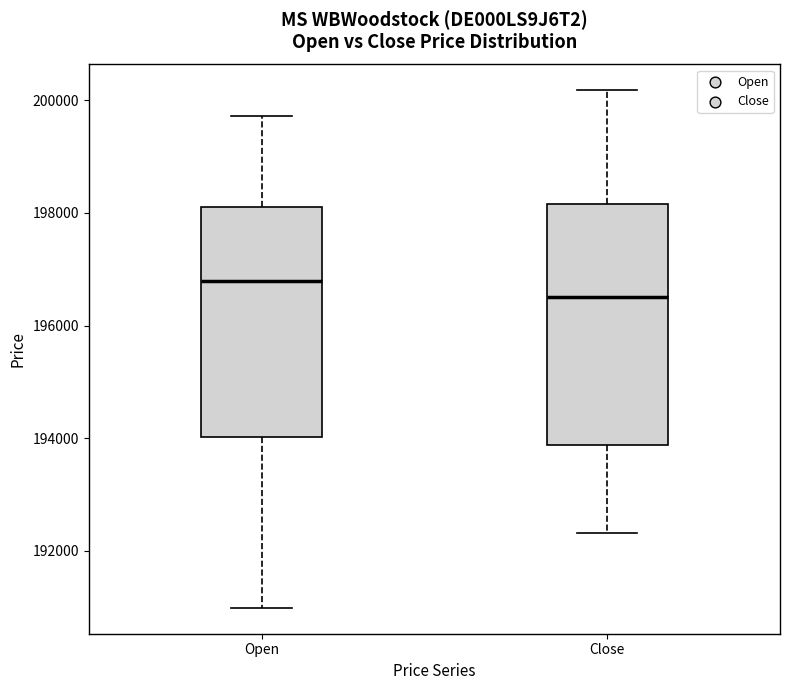

Reading left to right, transcribe this box plot: for each box, give where its median line is, the range the box spans, and where its two whiskers end, as read against the y-axis. The values are not printed on the chart, so give them approximately, as read against the axis.

Open: median 196800, box 194000 to 198200, whiskers 191000 to 199800
Close: median 196600, box 193800 to 198200, whiskers 192400 to 200200